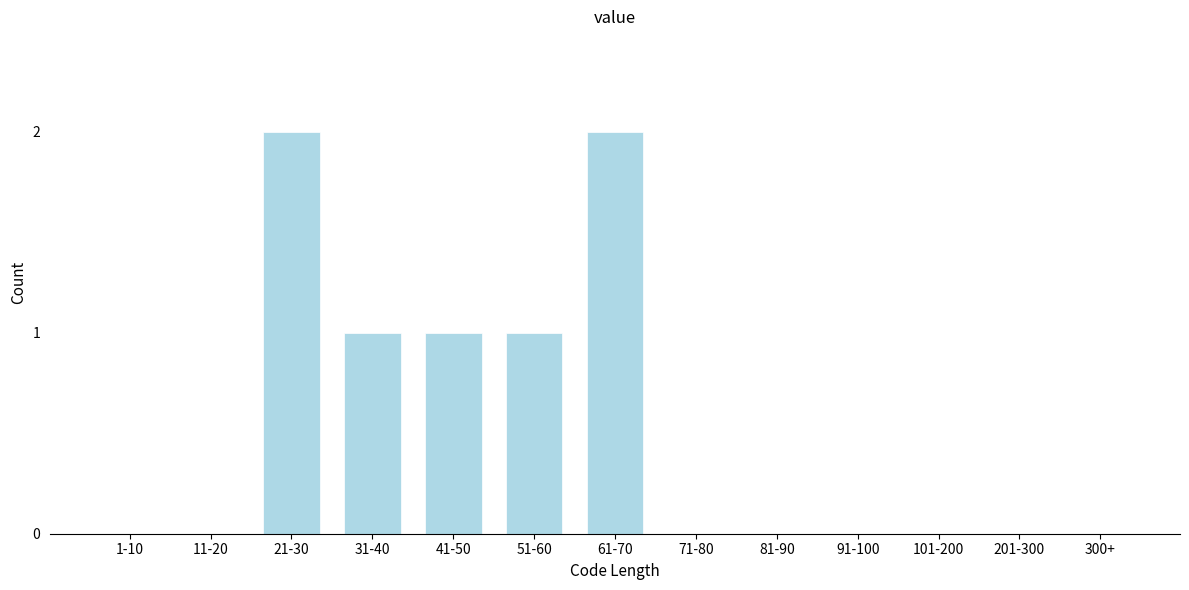

Reading right to left, extract all data points from this chart.

300+=0	201-300=0	101-200=0	91-100=0	81-90=0	71-80=0	61-70=2	51-60=1	41-50=1	31-40=1	21-30=2	11-20=0	1-10=0